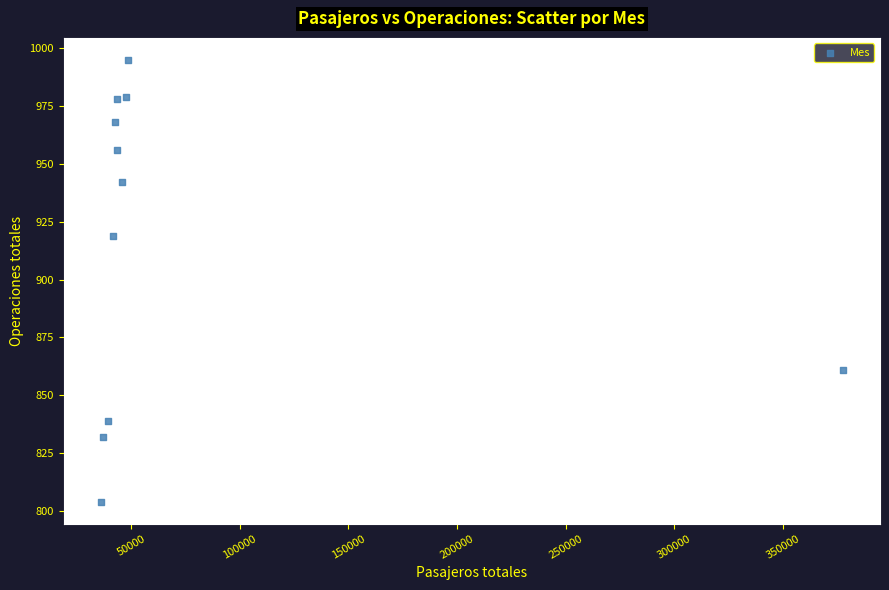

What is the range of X values (max minus min)?

341762